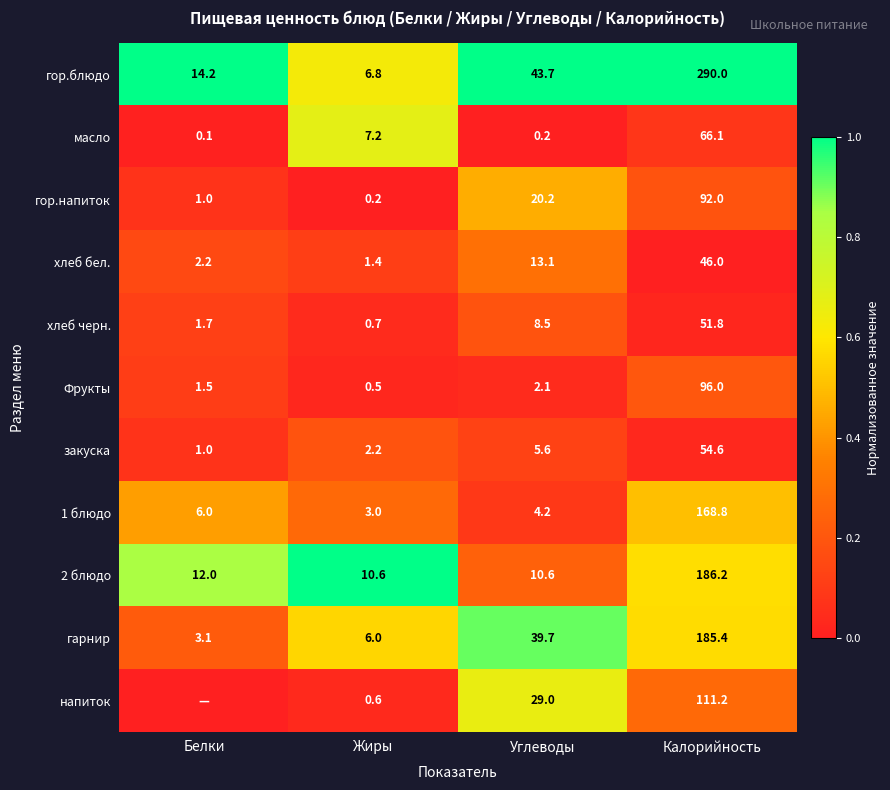

What is the difference between the 1 блюдо values at Углеводы and Калорийность?

164.6